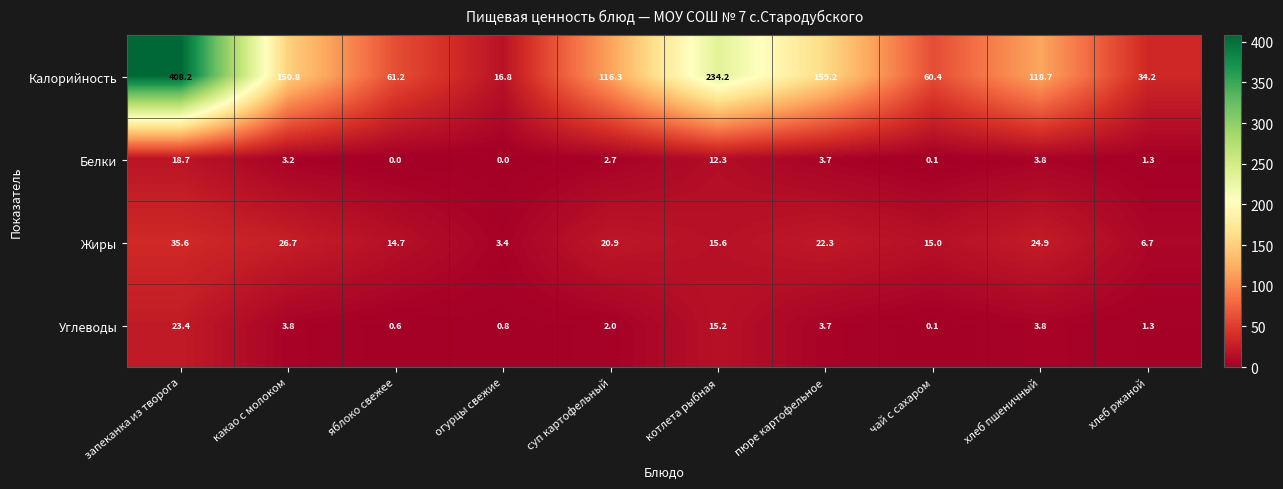

What is the greatest value displayed?

408.2